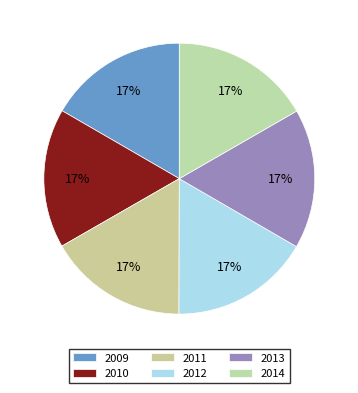

Is it true that 2009 is 17% of the pie?

True